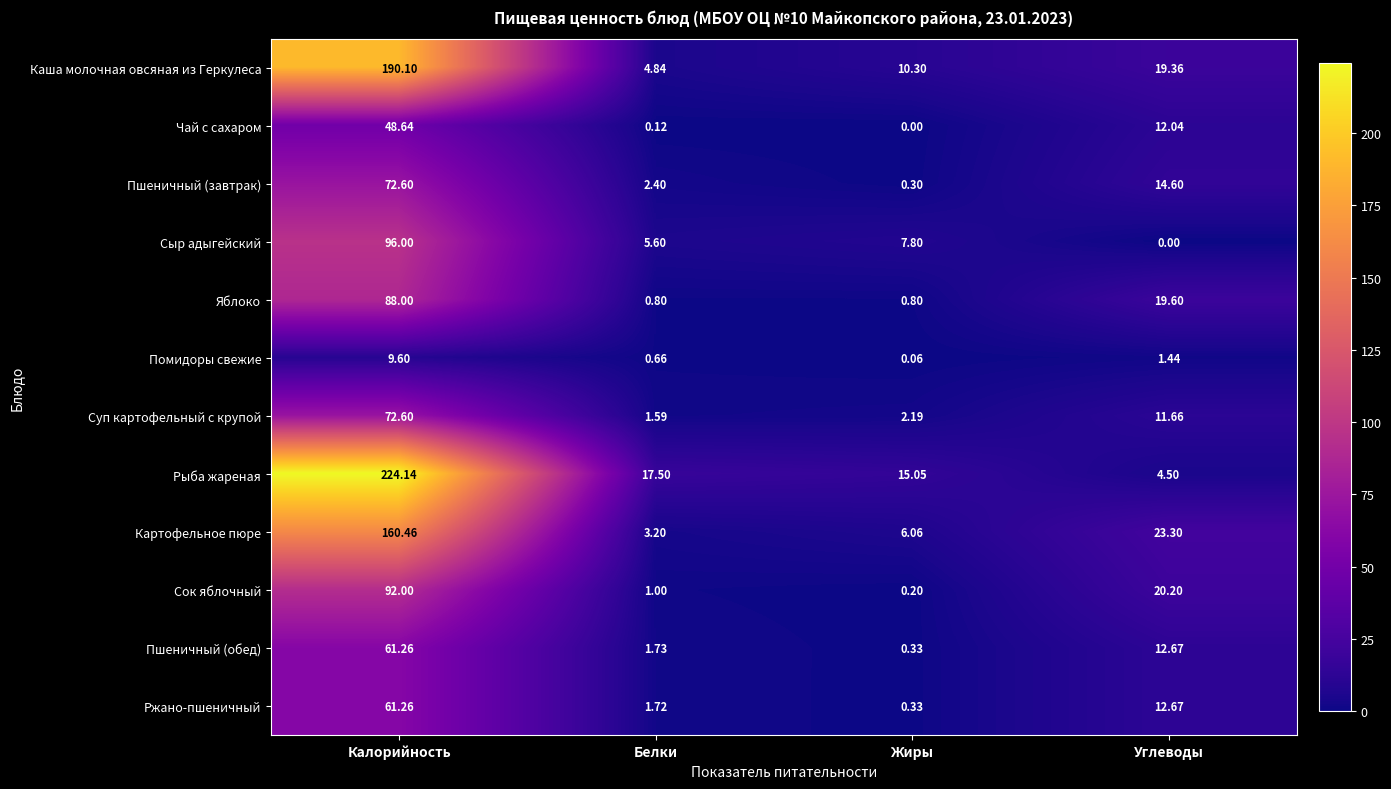

List the labels in order of Суп картофельный с крупой value, smallest first.

Белки, Жиры, Углеводы, Калорийность